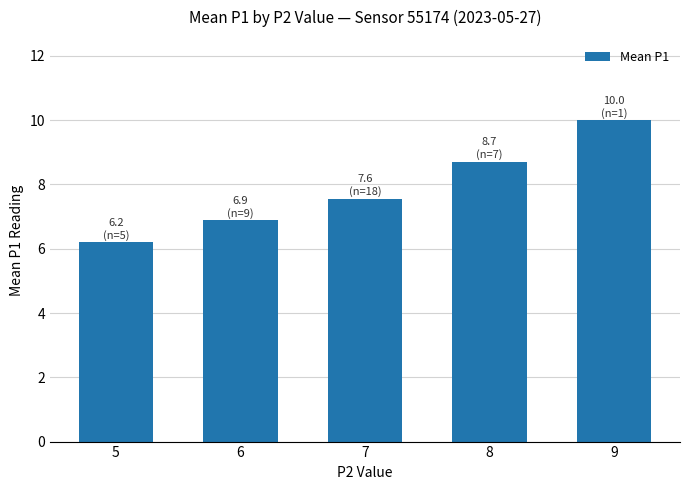

Between 9 and 7, which is larger?

9